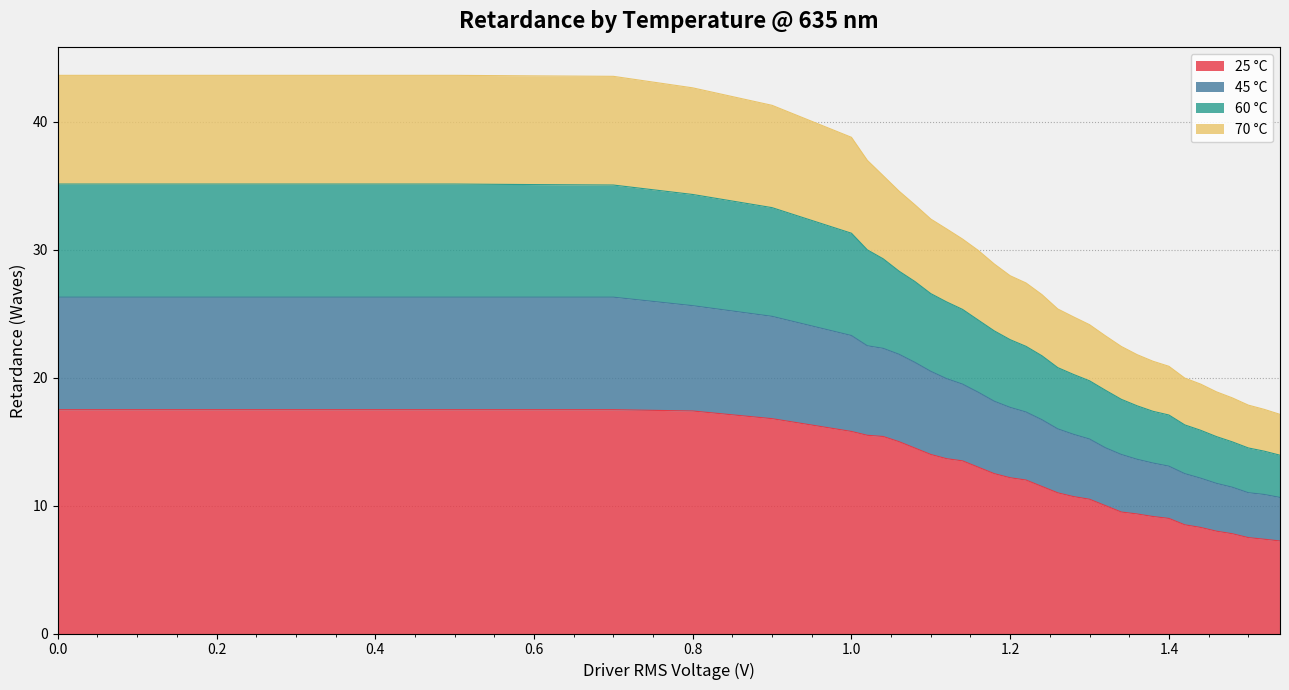

What is the total value across all series at 1.0?

38.8